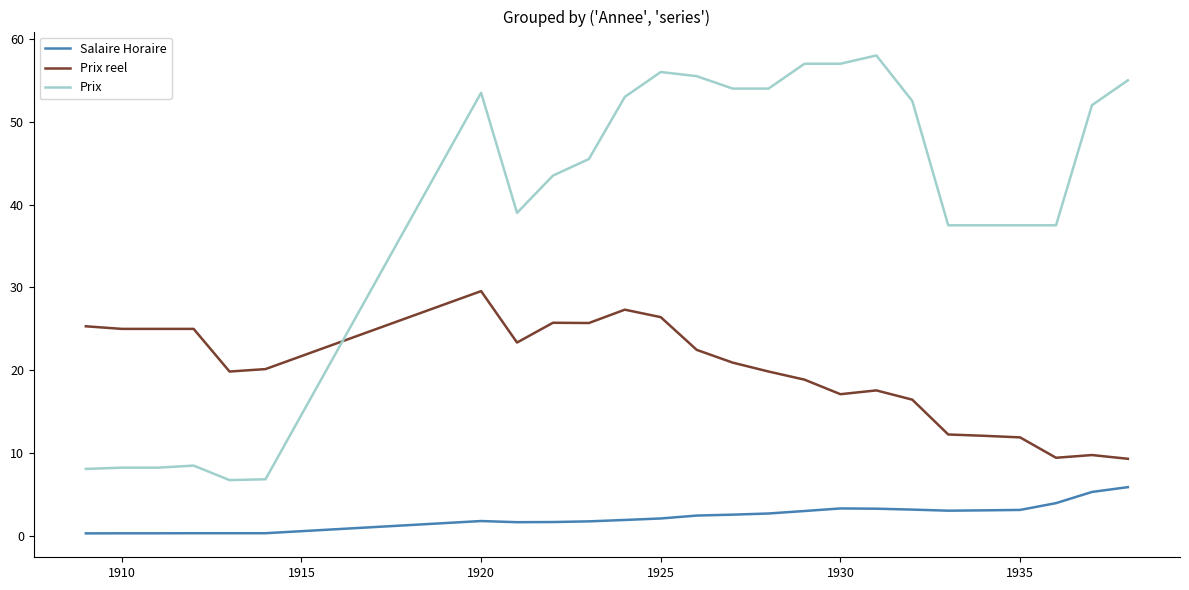

What is the difference between the maximum and minimum values in the Prix reel series?

20.2